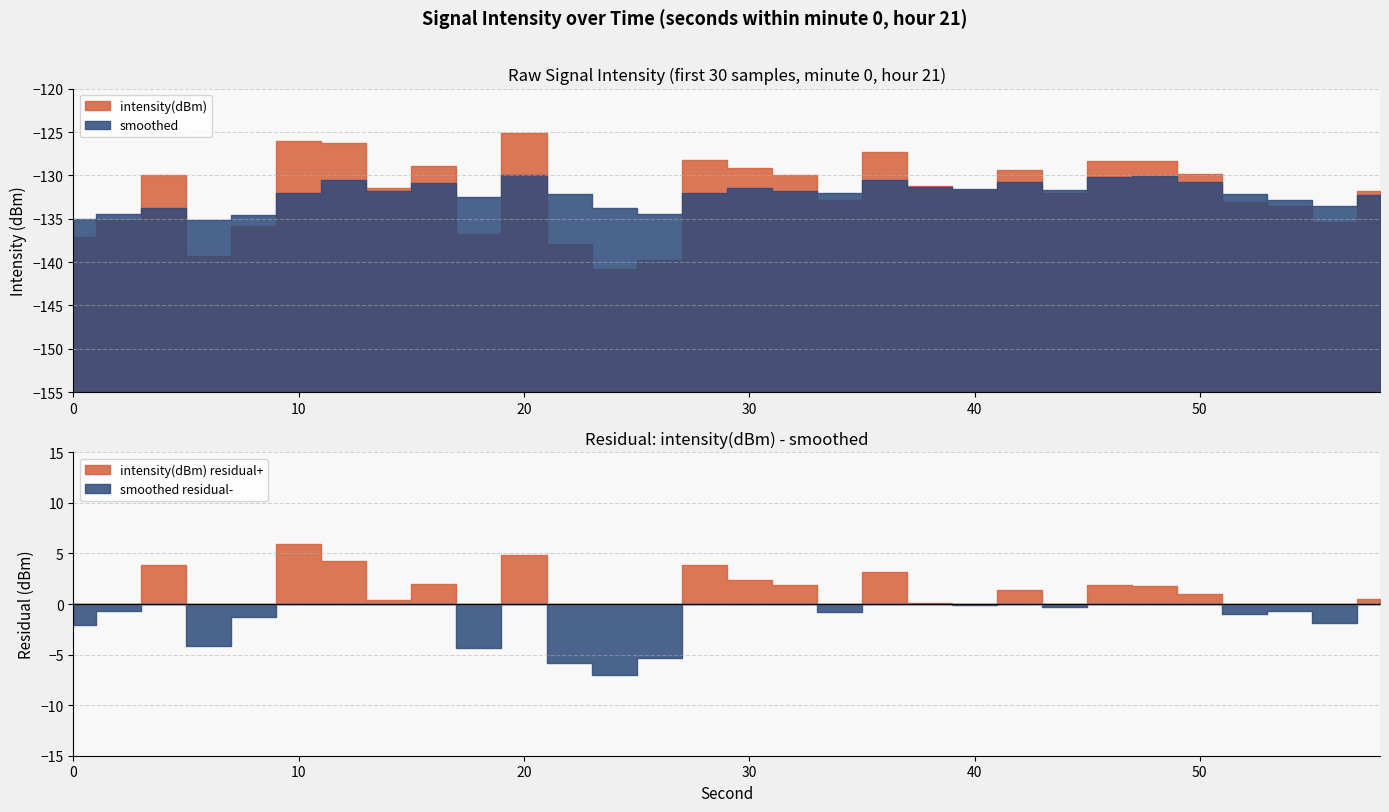

What is the difference between the highest and lowest values at 42?

1.4